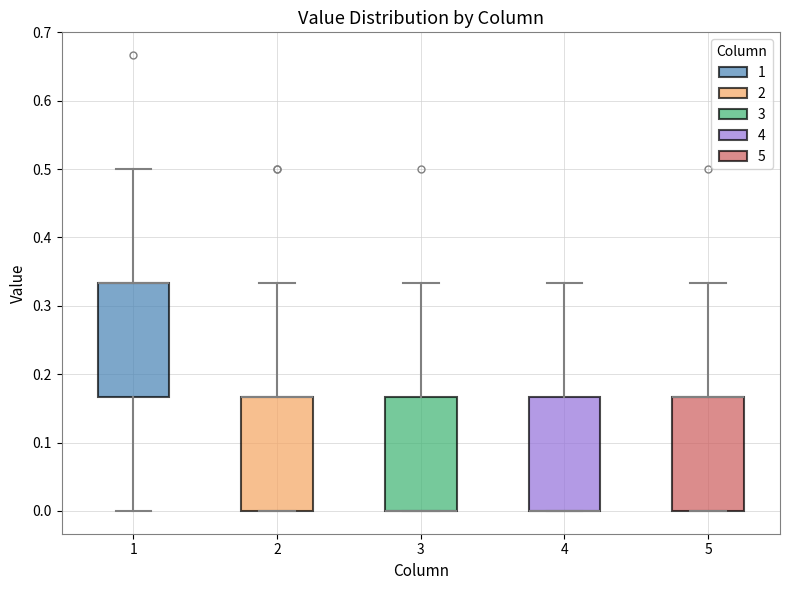

Reading left to right, transcribe this box plot: for each box, give where its median line is, the range the box spans, and where its two whiskers end, as read against the y-axis. The values are not printed on the chart, so give them approximately, as read against the axis.

1: median 0.33 (drawn on the box's upper edge), box 0.17 to 0.33, whiskers 0.00 to 0.50
2: median 0.17 (drawn on the box's upper edge), box 0.00 to 0.17, whiskers 0.00 to 0.33
3: median 0.00 (drawn on the box's lower edge), box 0.00 to 0.17, whiskers 0.00 to 0.33
4: median 0.00 (drawn on the box's lower edge), box 0.00 to 0.17, whiskers 0.00 to 0.33
5: median 0.17 (drawn on the box's upper edge), box 0.00 to 0.17, whiskers 0.00 to 0.33